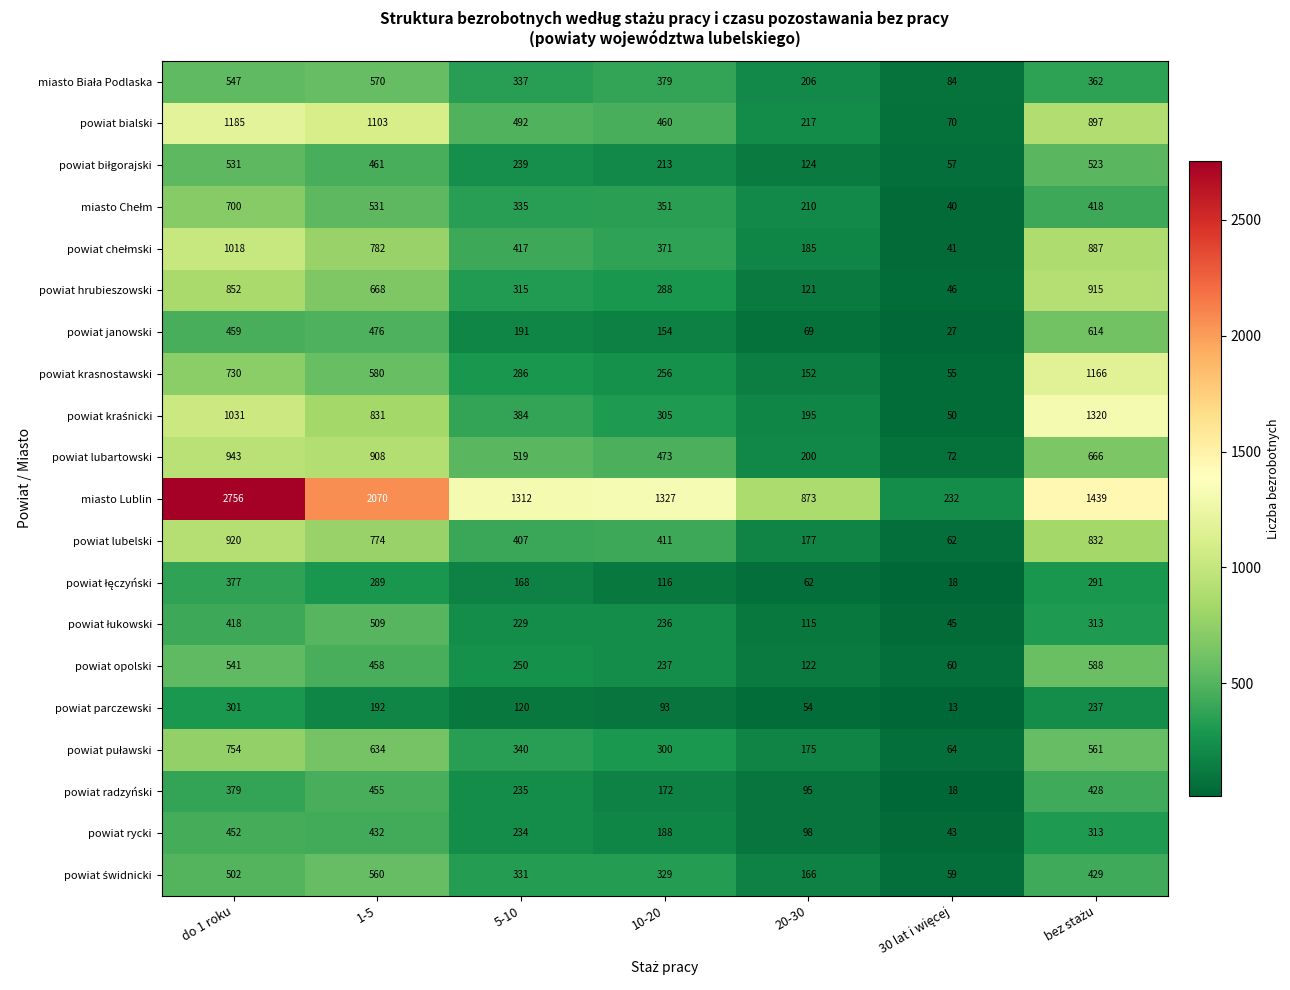

At which category is the sum across all series the highest?

do 1 roku